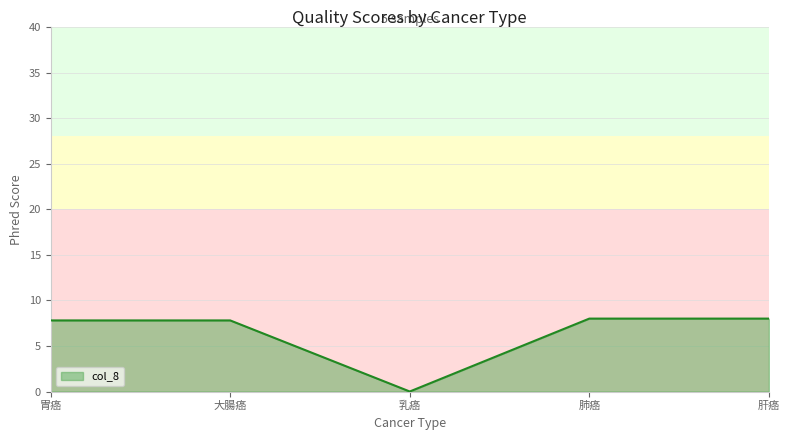

The value at 肺癌 is 10.6. True or false?

False